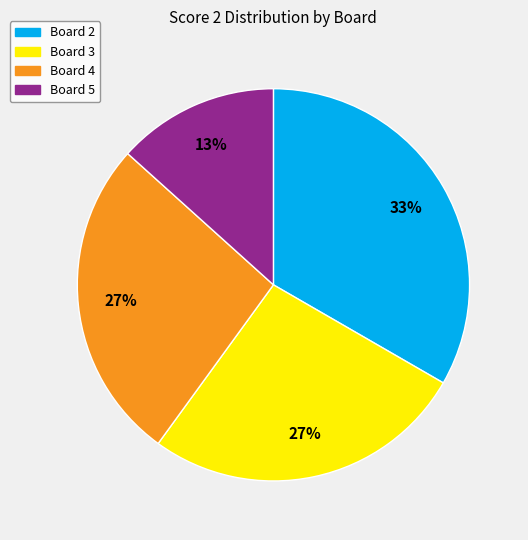

To the nearest percent, what percentage of the pie is Board 3?

27%